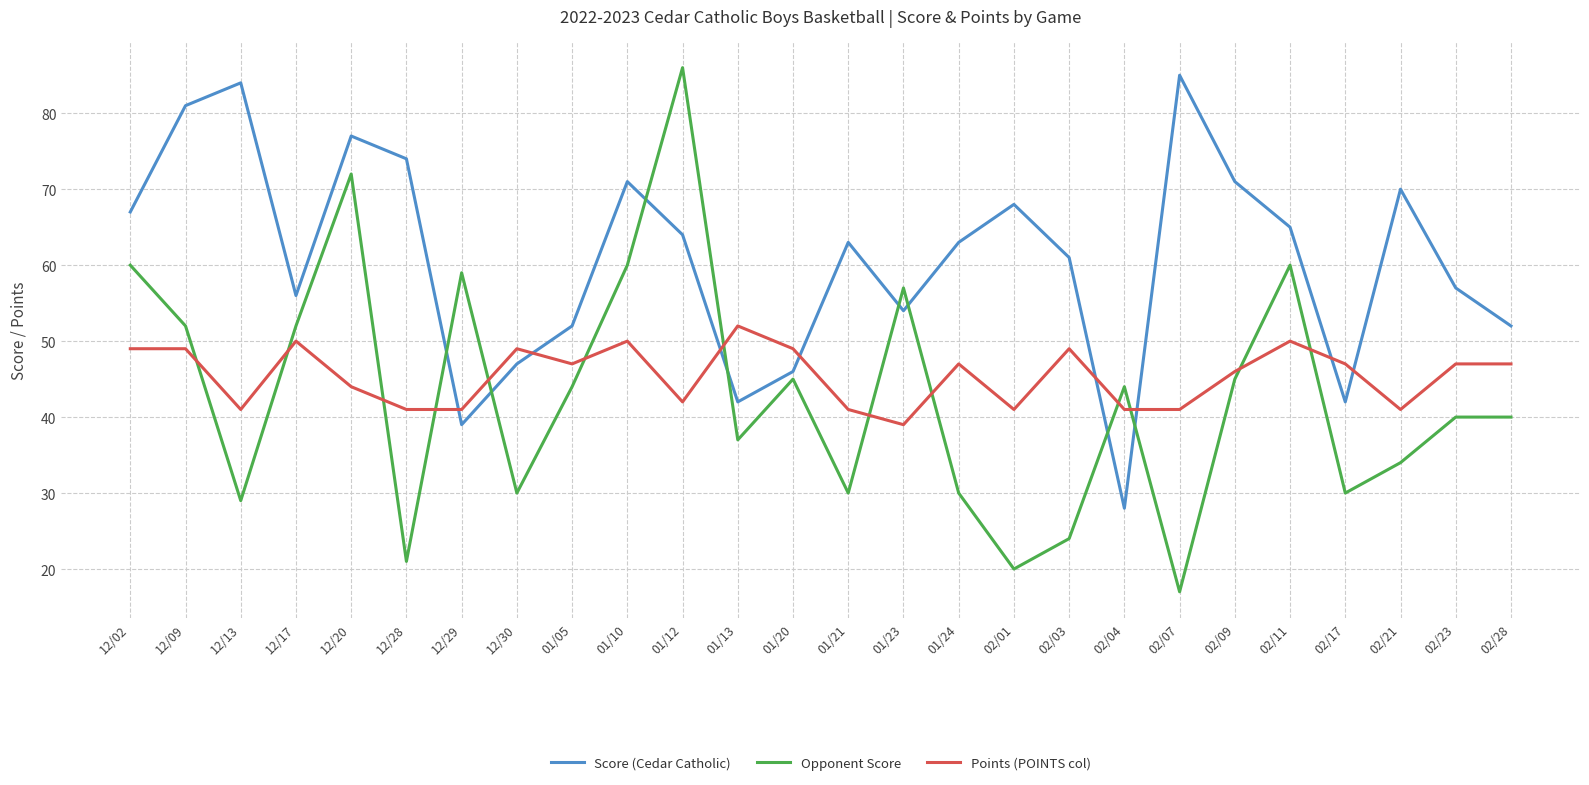

Which series has the largest total across all categories?

Score (Cedar Catholic)